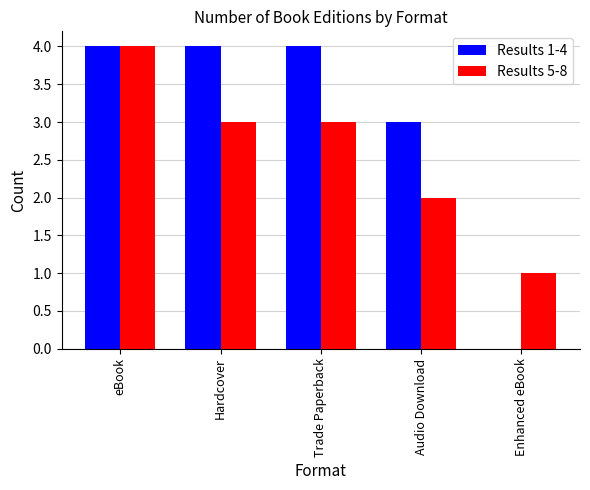

What is the sum of the Results 5-8 values at Trade Paperback and eBook?

7